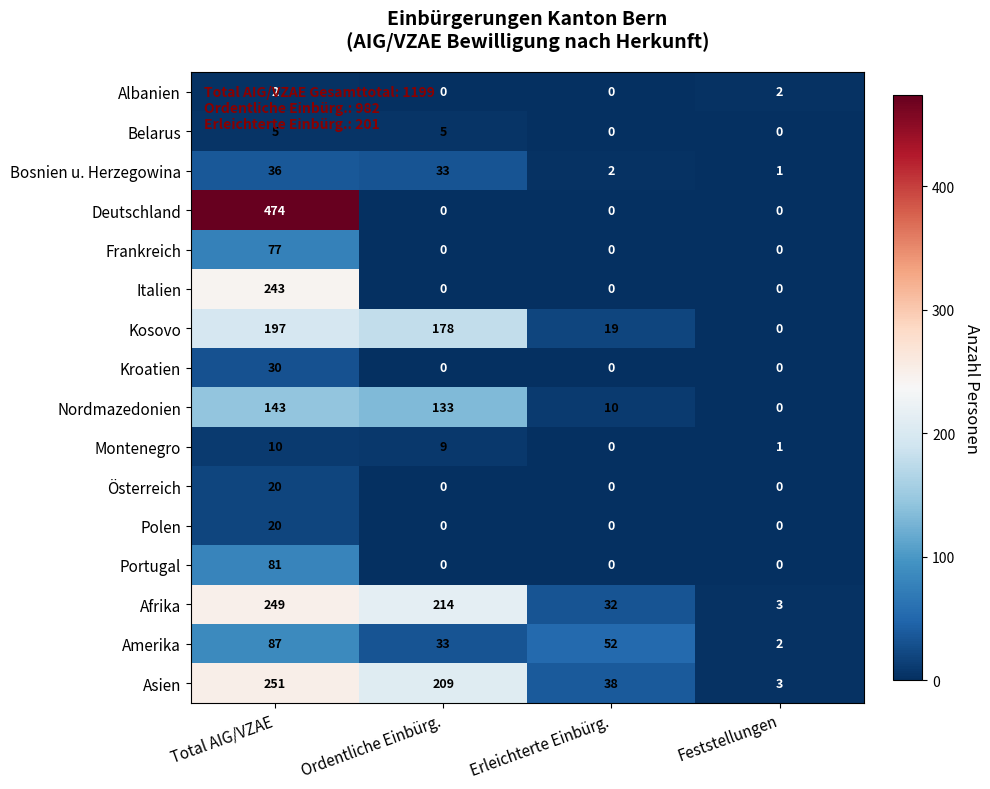

How many series are shown in this chart?

16